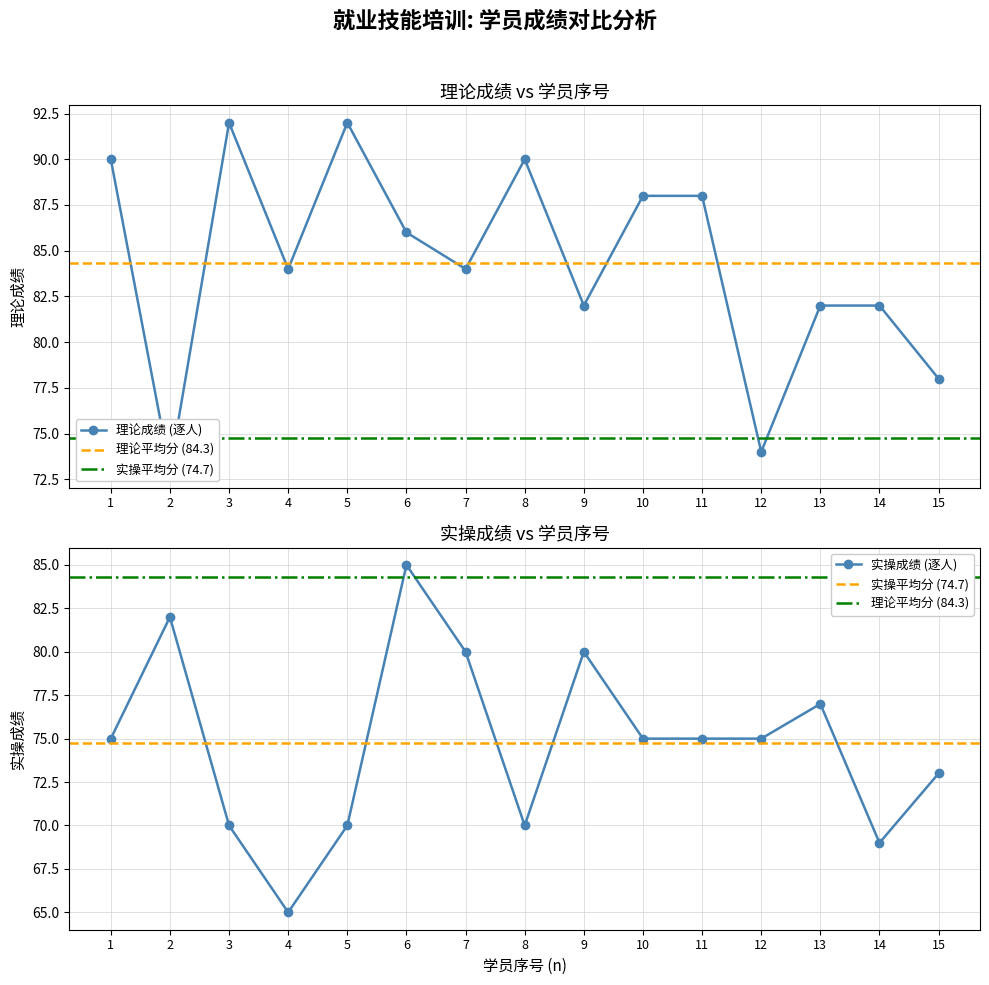

Reading right to left, transcribe all the data shown in this chart.

理论成绩: 78	82	82	74	88	88	82	90	84	86	92	84	92	73	90
实操成绩: 73	69	77	75	75	75	80	70	80	85	70	65	70	82	75